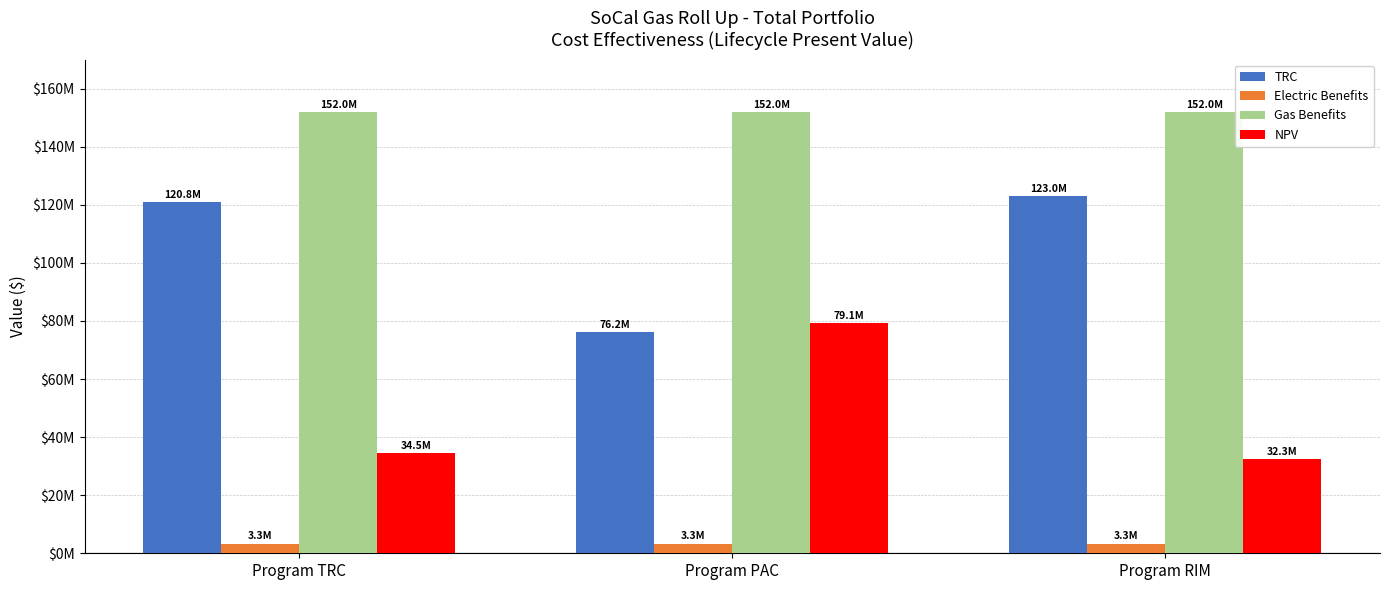

Rank the series by their maximum value, from lowest to highest.

Electric Benefits, NPV, TRC, Gas Benefits